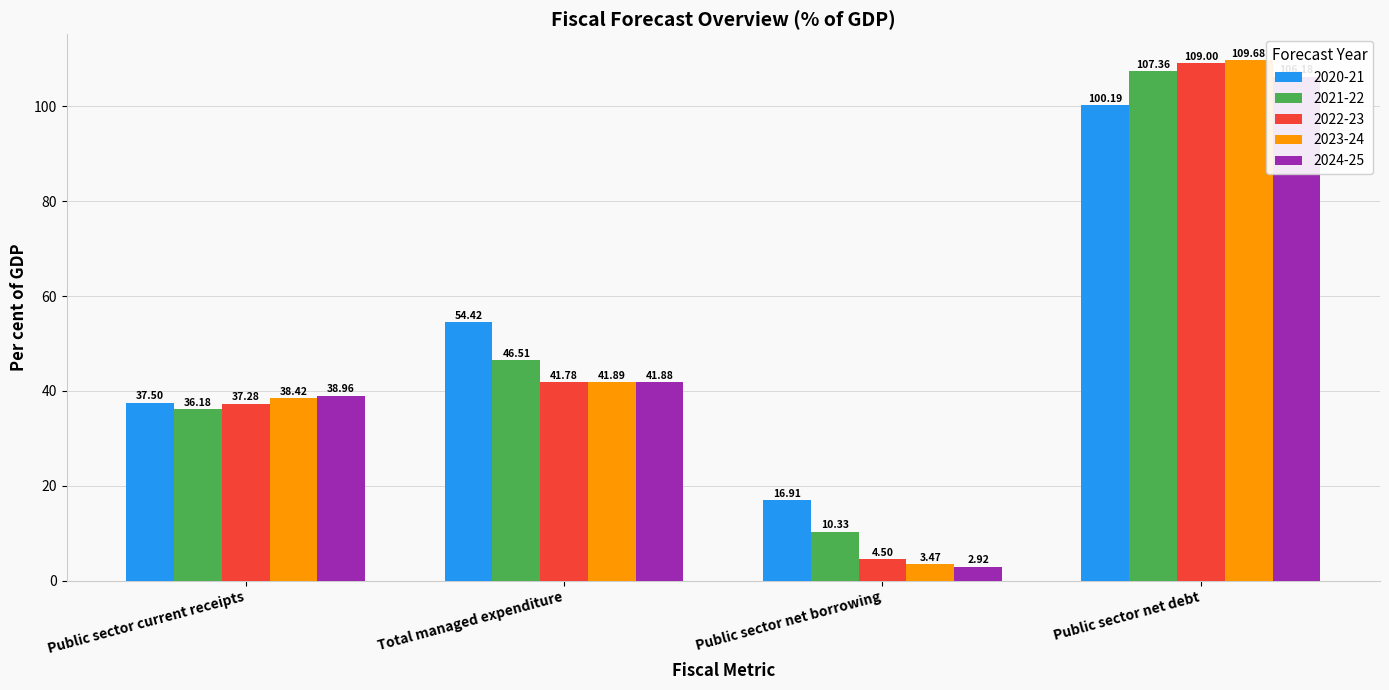

What are all the series names shown in the legend?

2020-21, 2021-22, 2022-23, 2023-24, 2024-25